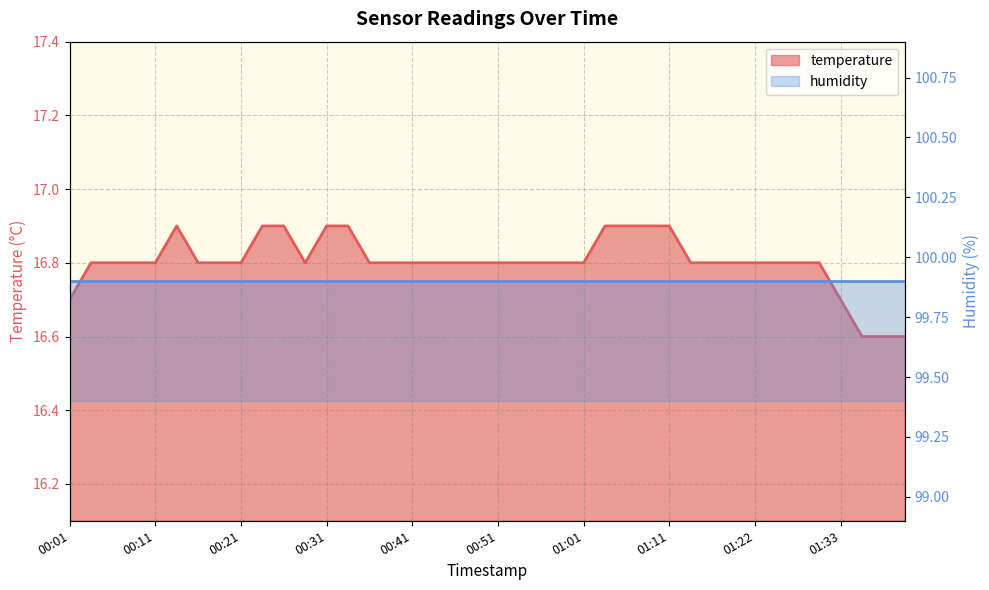

Which label corresponds to the smallest value in the chart?

01:35